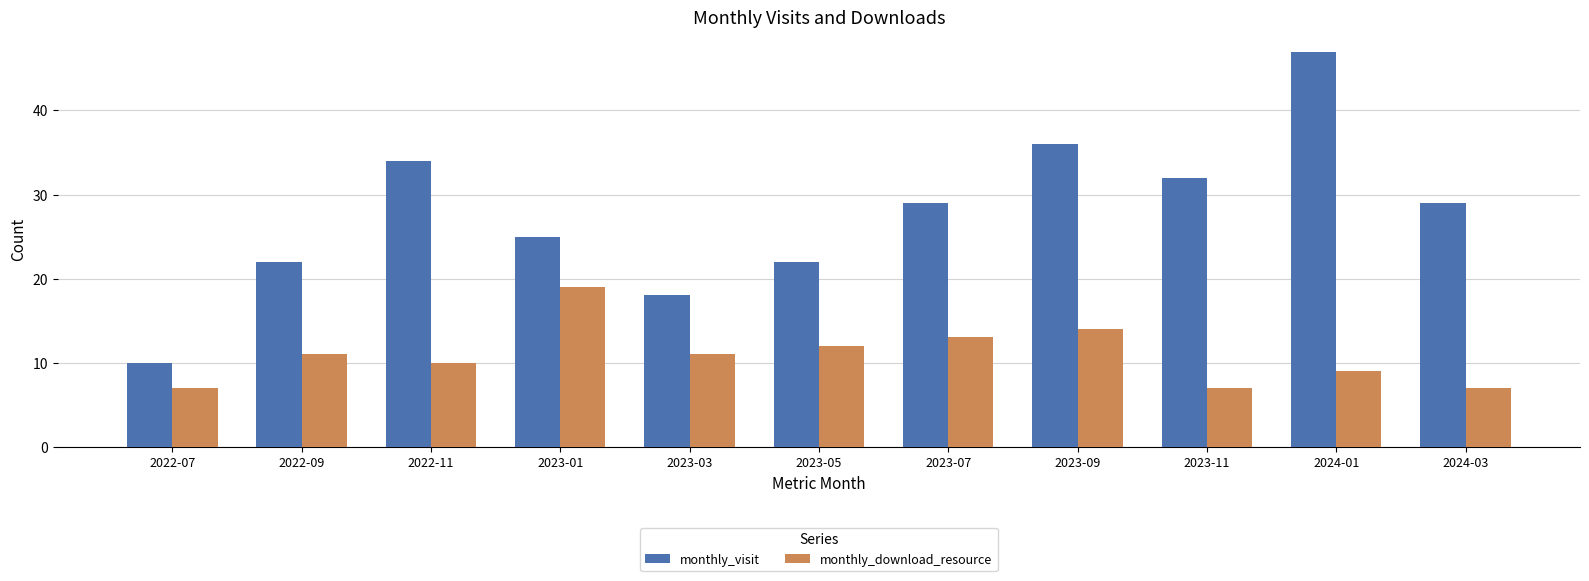

The monthly_visit series shows 22 at 2023-05. True or false?

True